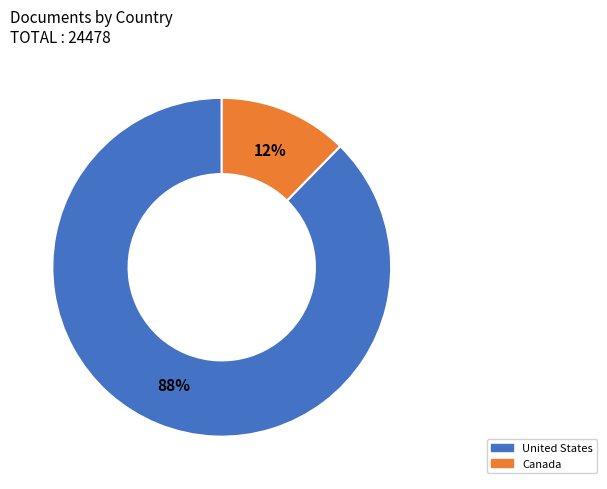

Is there any slice that represents more than half of the pie?

Yes